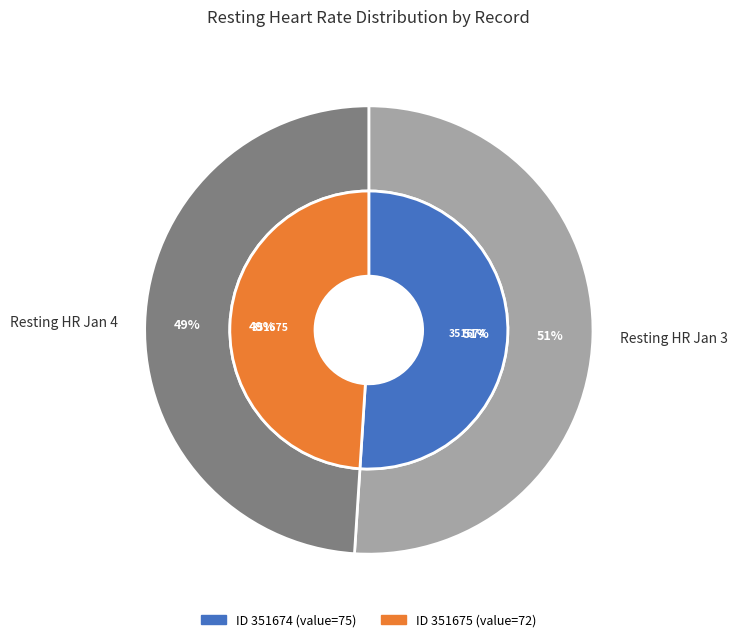

Is it true that 1 is 49% of the pie?

True